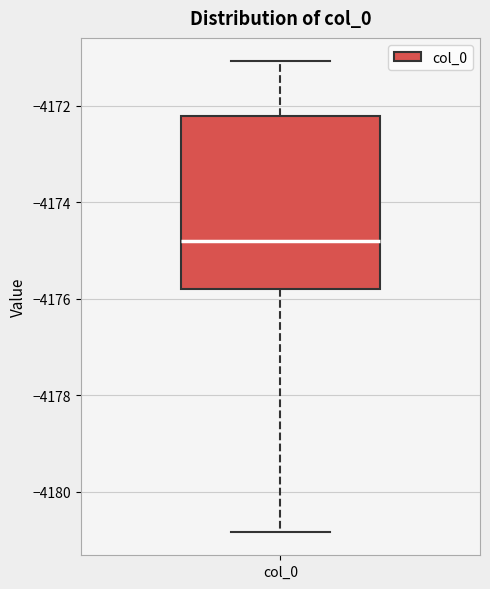

Where does the upper whisker of the box for col_0 end on the y-axis? The values are not printed on the chart, so give them approximately, as read against the axis.

-4171.0